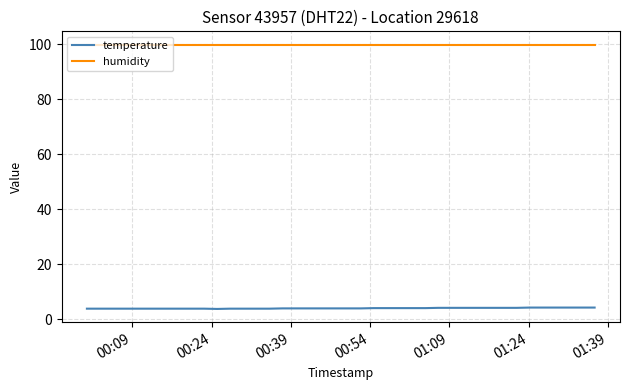

What is the average value of the humidity series?

99.9